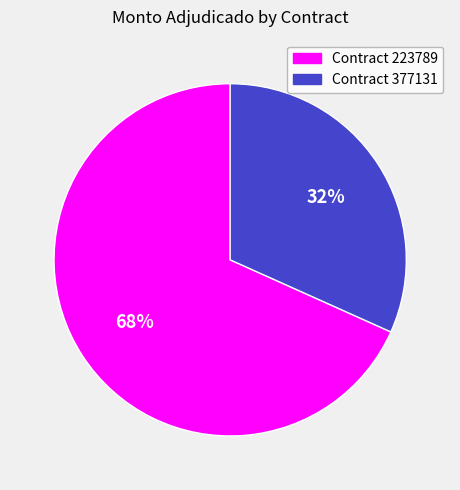

Does any single category account for the majority?

Yes